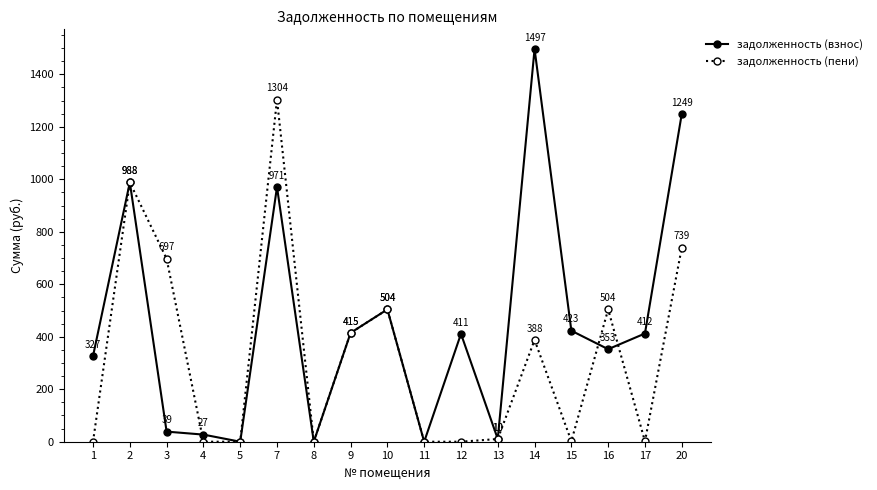

Rank the series by their average value, from lowest to highest.

задолженность (пени), задолженность (взнос)